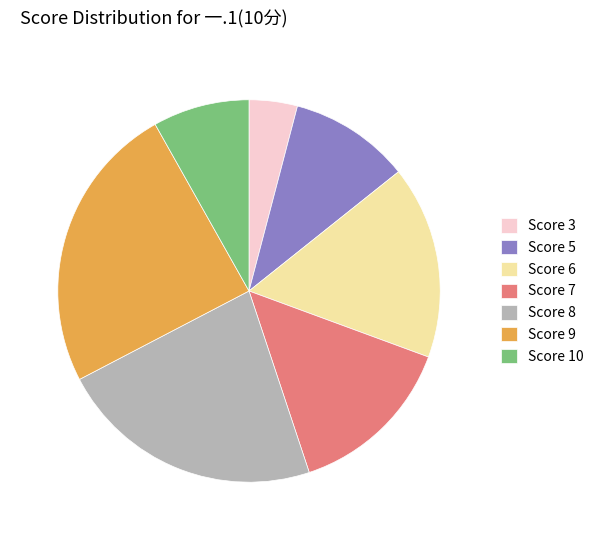

What is the largest slice in the pie chart?

Score 9